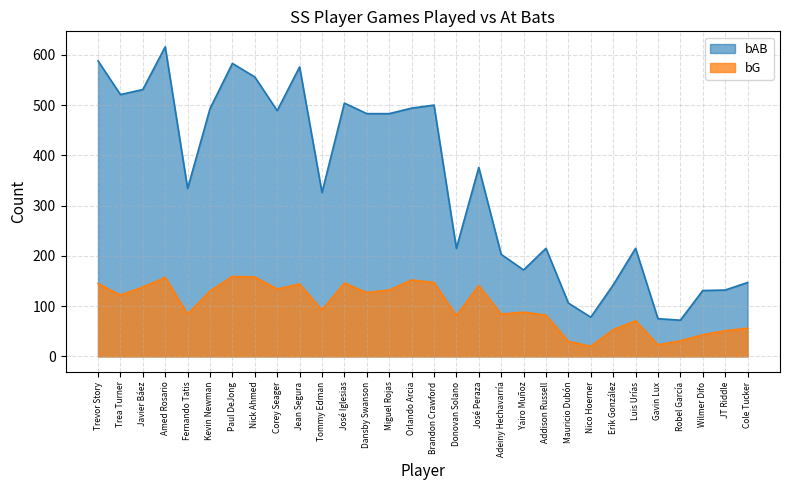

In bAB, how many points are higher than both neighbors (excluding endpoints)?

8